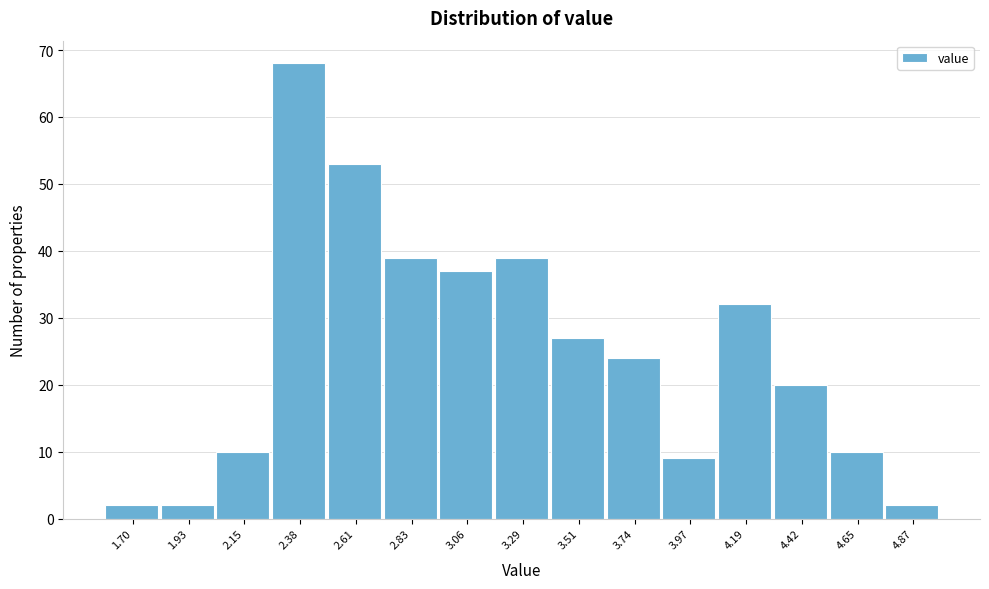

Reading left to right, extract all data points from this chart.

2	2	10	68	53	39	37	39	27	24	9	32	20	10	2